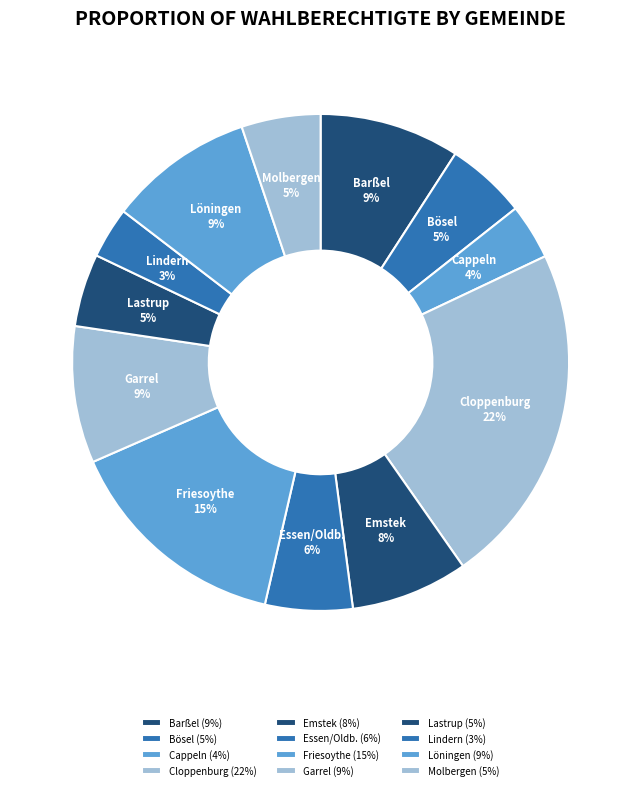

Which category has the biggest portion of the pie?

Cloppenburg